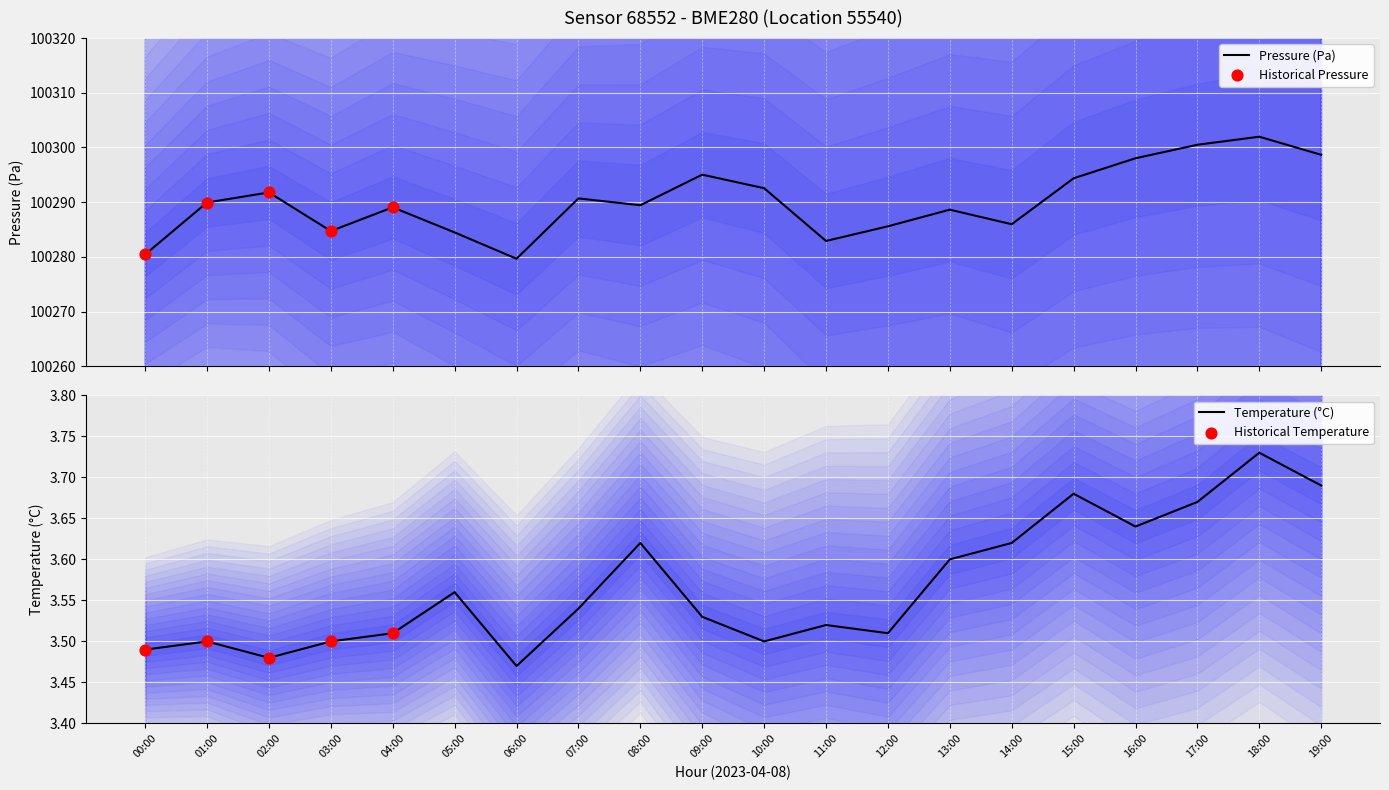

Which series reaches the minimum Y coordinate?

temperature